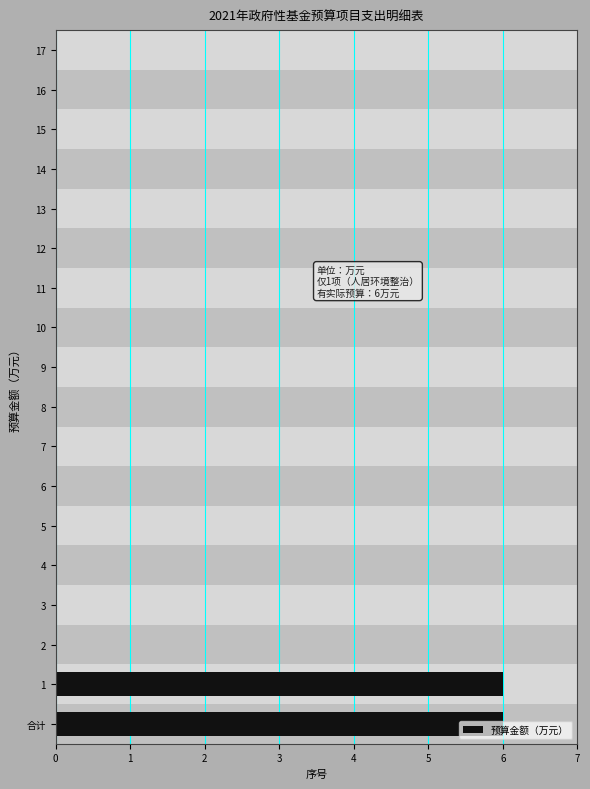

What is the greatest value displayed?

6